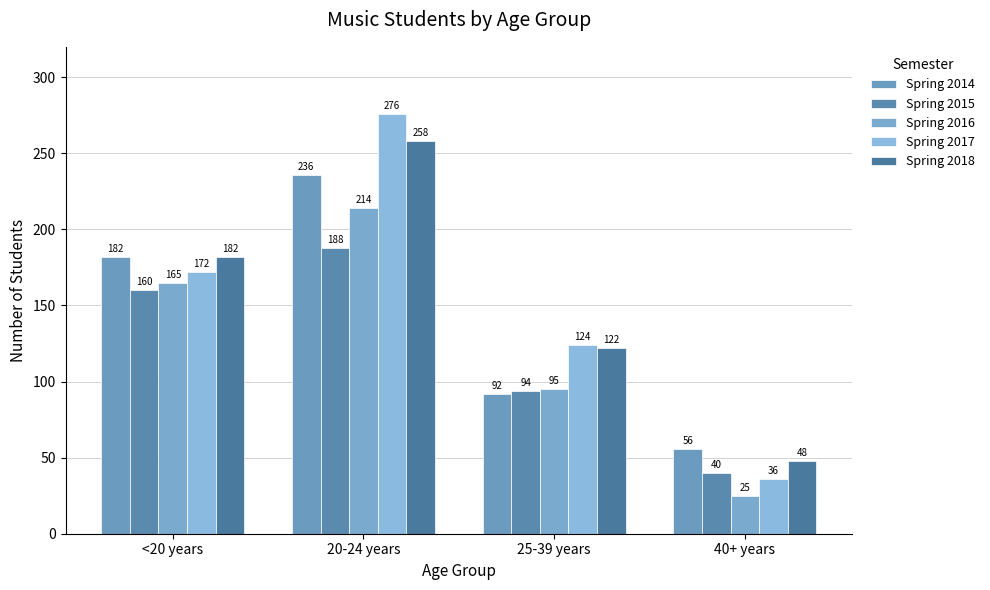

Reading left to right, what are all the values shown in this chart?

Spring 2014: <20 years=182	20-24 years=236	25-39 years=92	40+ years=56
Spring 2015: <20 years=160	20-24 years=188	25-39 years=94	40+ years=40
Spring 2016: <20 years=165	20-24 years=214	25-39 years=95	40+ years=25
Spring 2017: <20 years=172	20-24 years=276	25-39 years=124	40+ years=36
Spring 2018: <20 years=182	20-24 years=258	25-39 years=122	40+ years=48